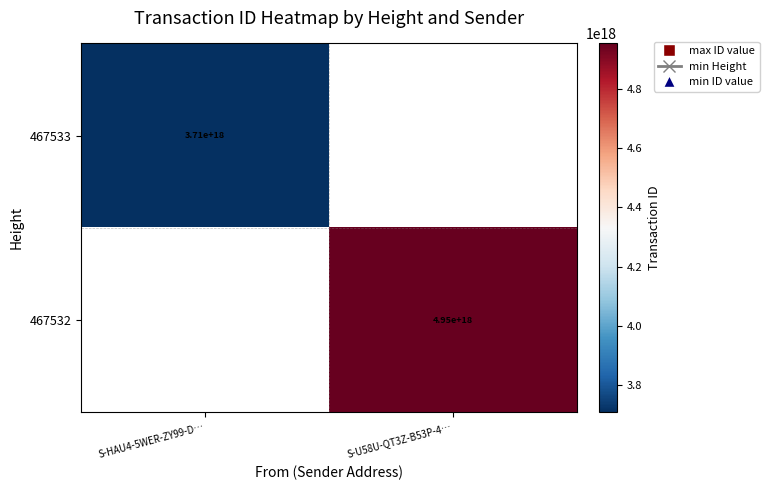

What is the greatest value displayed?

4952955095003484160.0